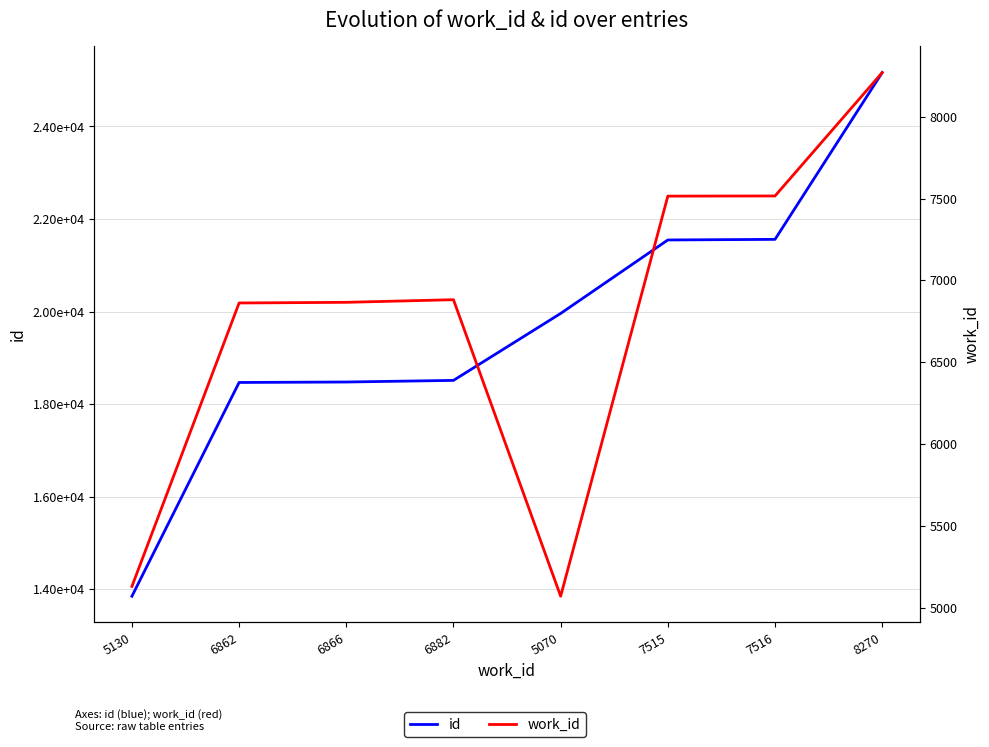

True or false: work_id has a value of 11457 at 7516.

False